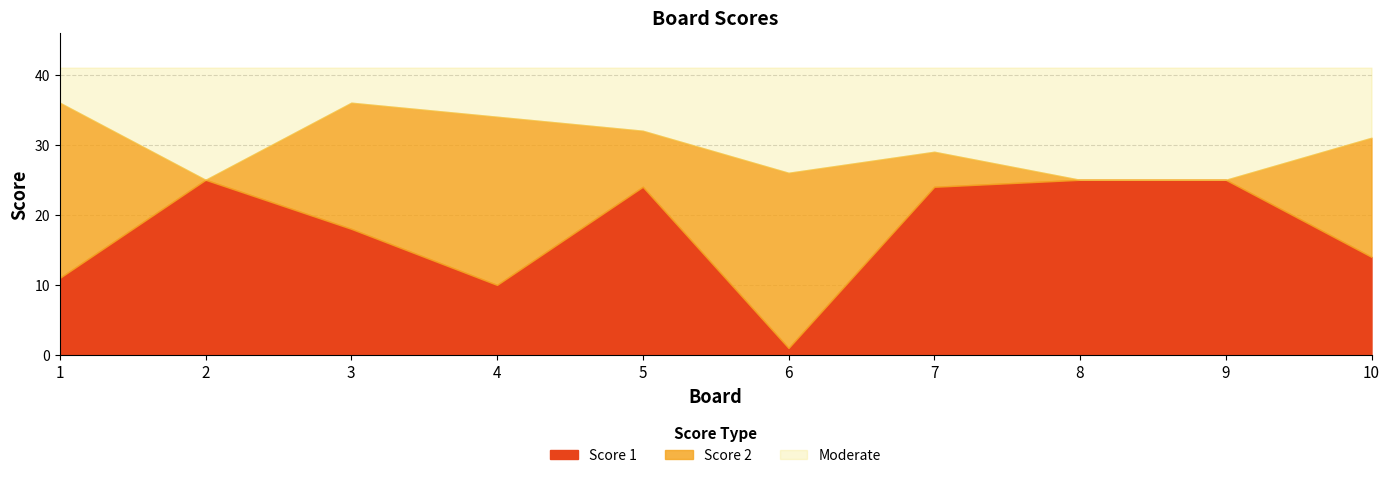

The value of Score 1 at 4 is 16. True or false?

False